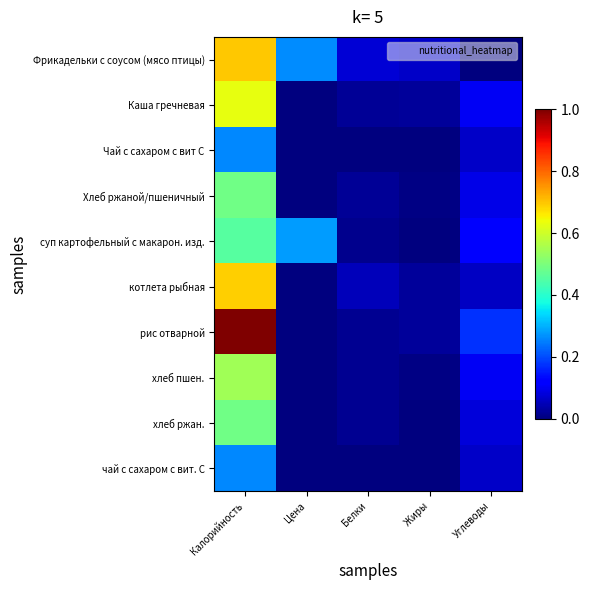

Which series has the largest range (max minus min)?

рис отварной